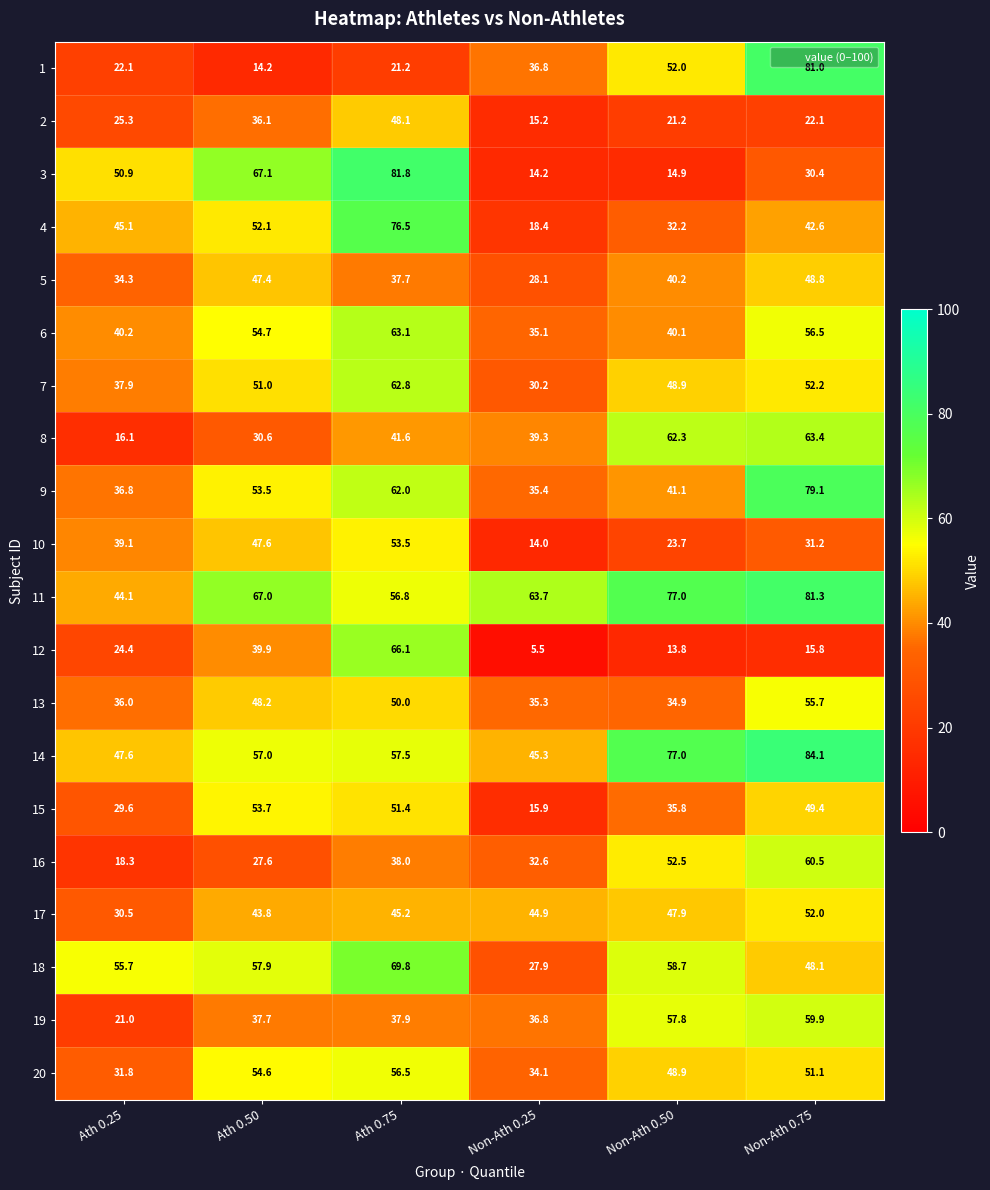

True or false: 3 has a value of 50.9 at Ath 0.25.

True